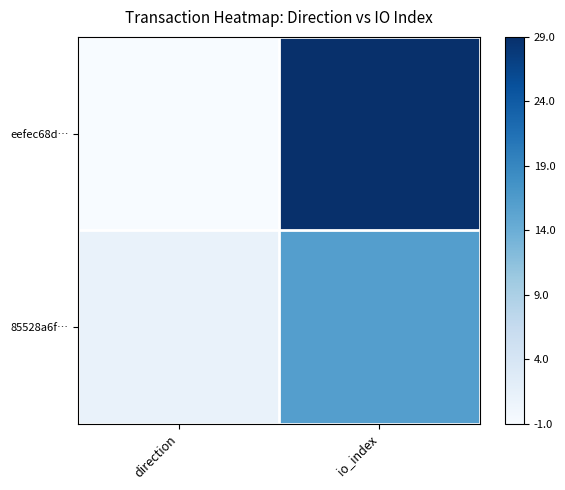

List the series in order of their overall mean, lowest first.

85528a6f…, eefec68d…